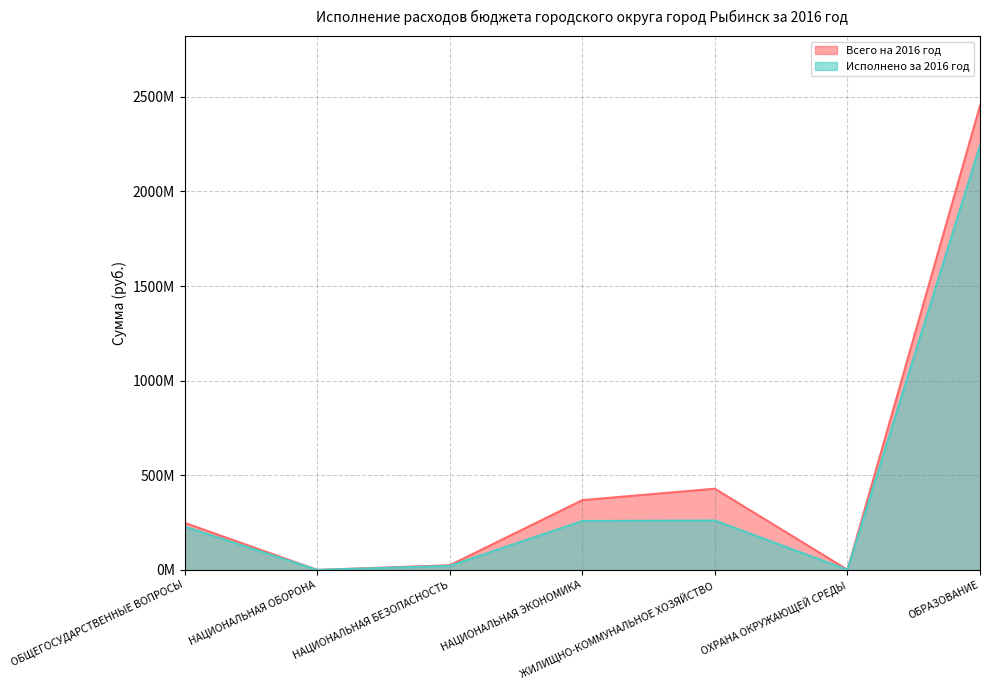

Rank the series at НАЦИОНАЛЬНАЯ ЭКОНОМИКА from lowest to highest value.

Исполнено за 2016 год, Всего на 2016 год